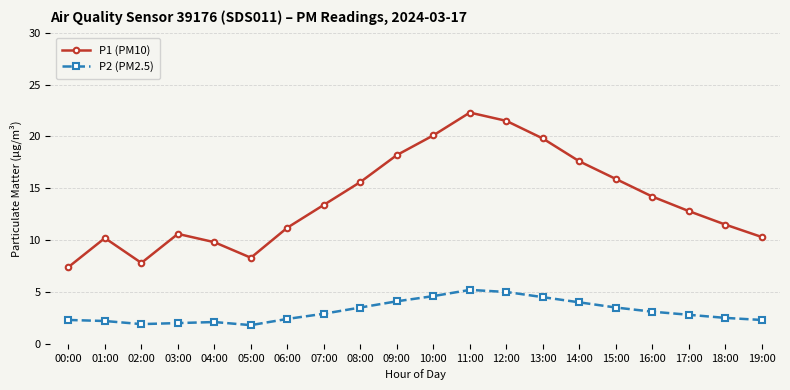

What is the difference between the P1 (PM10) values at 19:00 and 09:00?

7.9